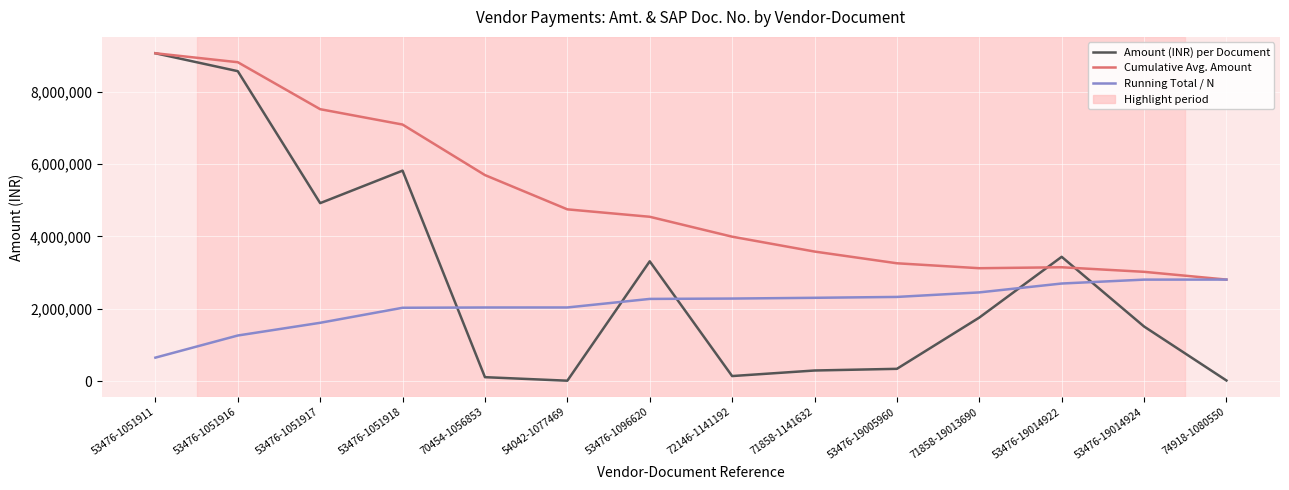

Rank the series by their average value, from highest to lowest.

Cumulative Avg. Amount, Amount (INR) per Document, Running Total / N